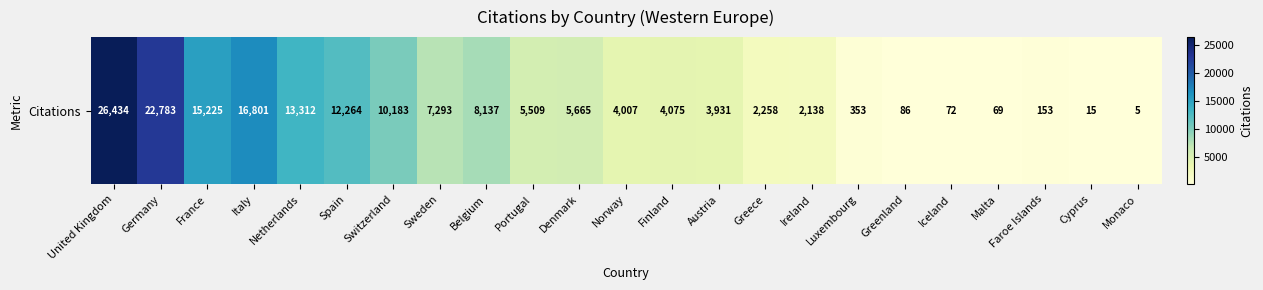

What is the change in value from France to Finland?

-11150